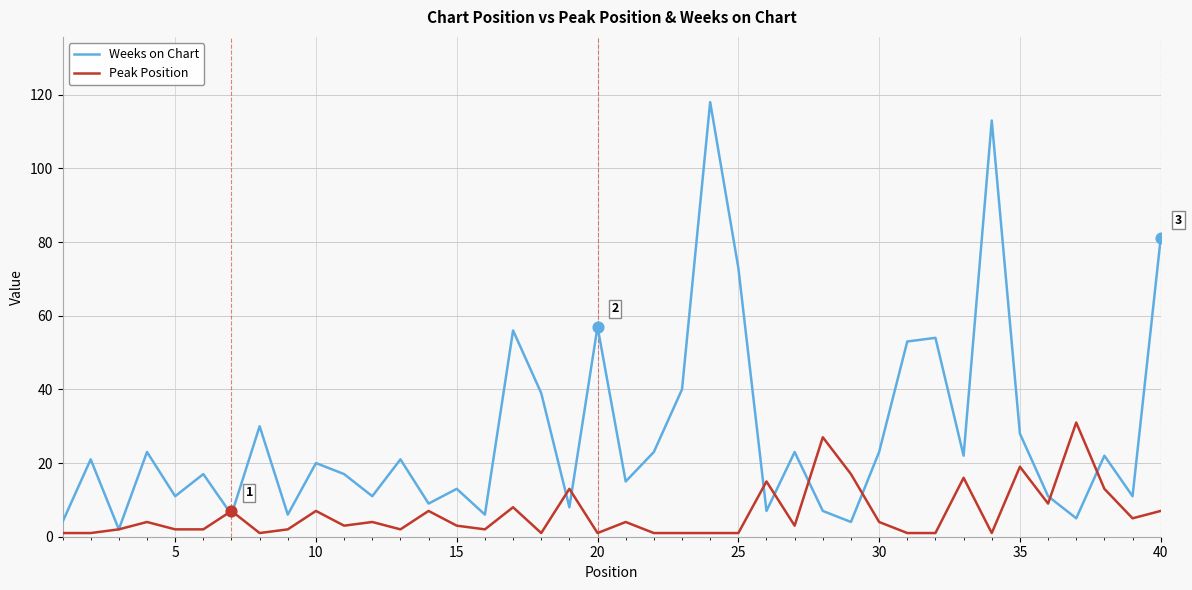

List the series in order of their overall mean, highest first.

Weeks on Chart, Peak Position